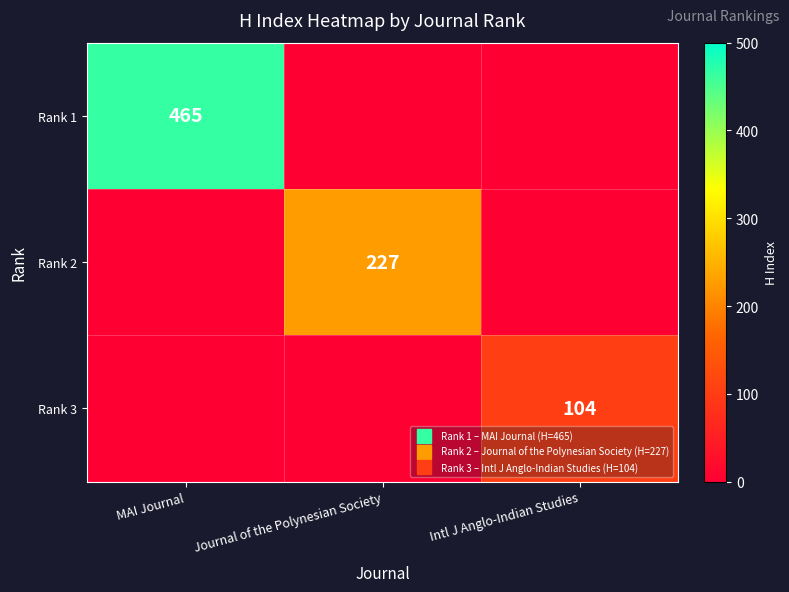

What is the difference between the Rank 1 values at Intl J Anglo-Indian Studies and MAI Journal?

465